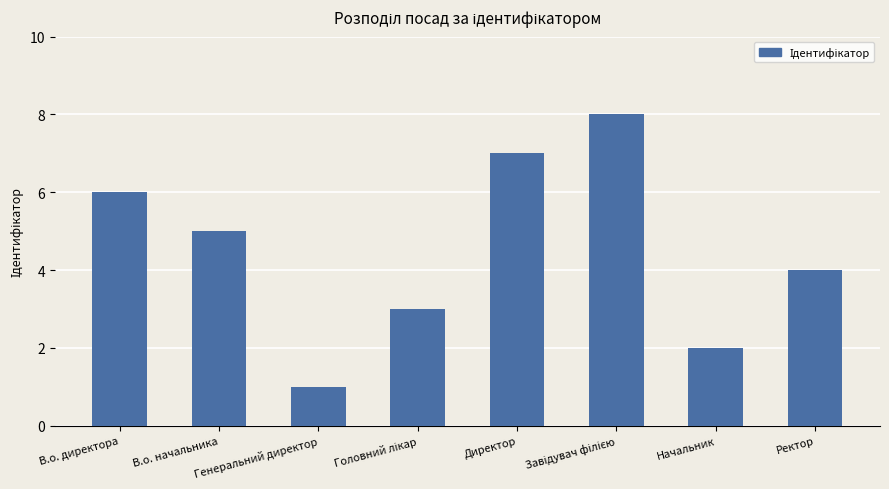

The chart shows a value of 8 at В.о. начальника. True or false?

False